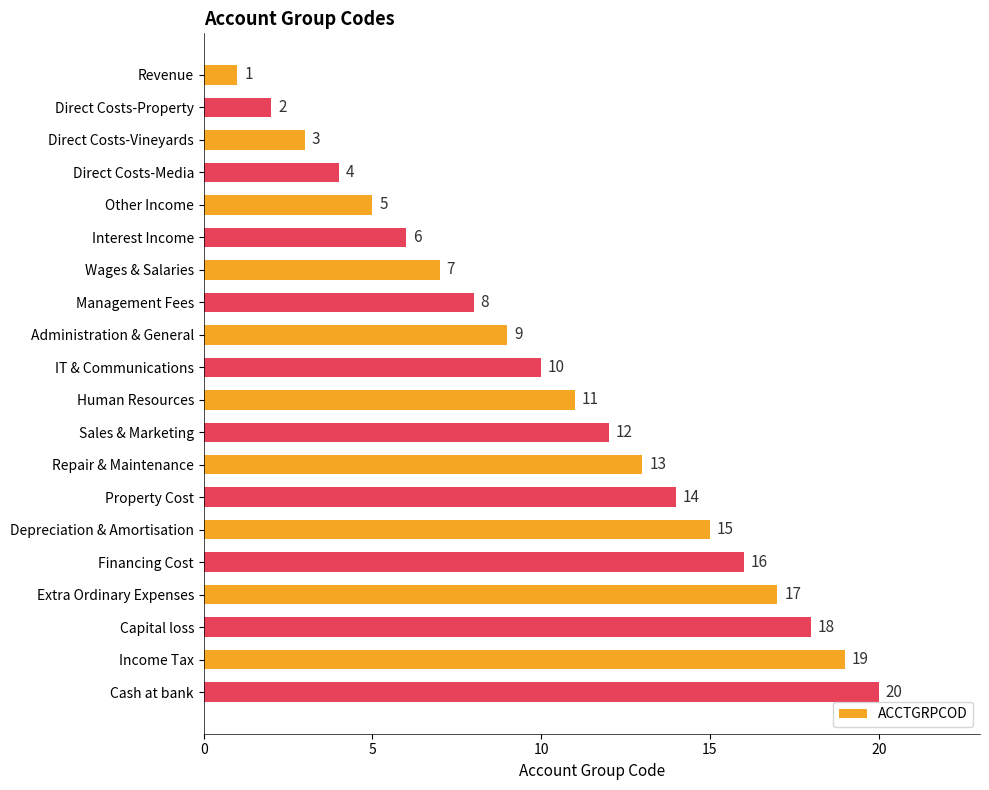

At which label is the value closest to 10?

IT & Communications